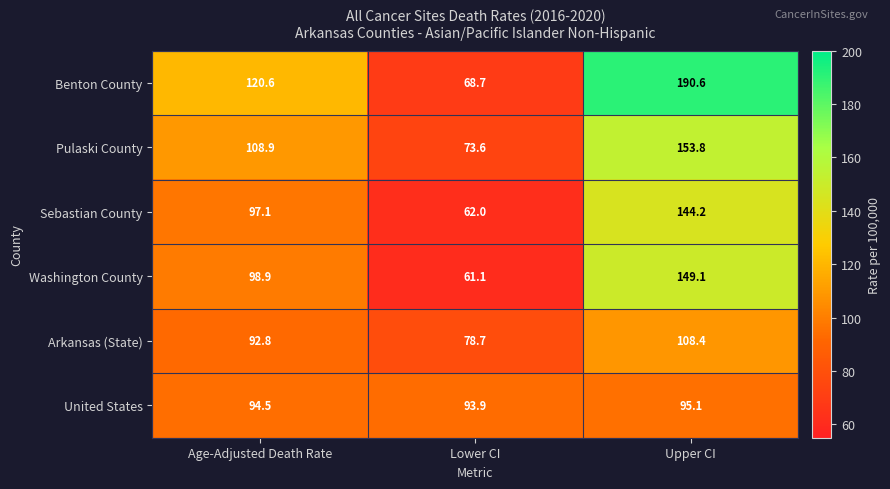

What is the approximate value of Sebastian County at Upper CI?

144.2